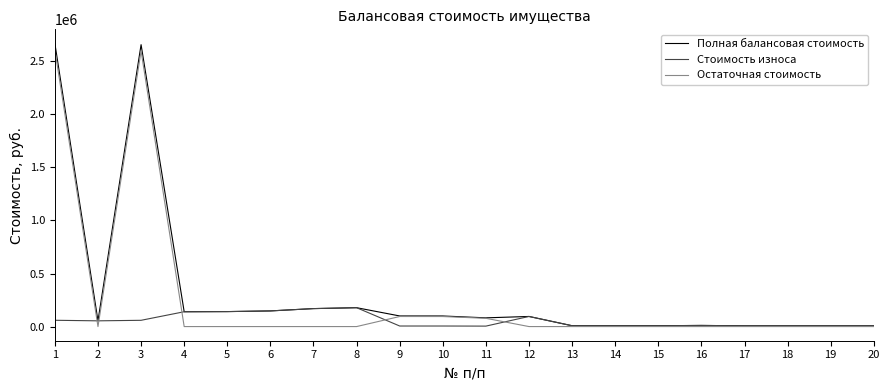

True or false: Полная балансовая стоимость has a value of 66622.1 at 7.

False